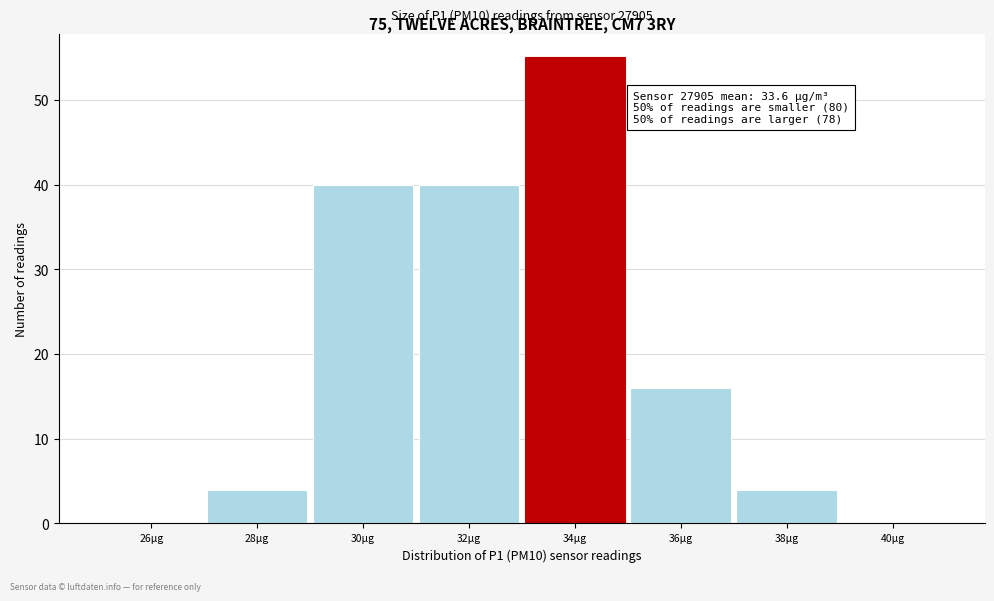

Reading left to right, list all the values displayed in this chart.

26µg=0	28µg=4	30µg=40	32µg=40	34µg=55	36µg=16	38µg=4	40µg=0